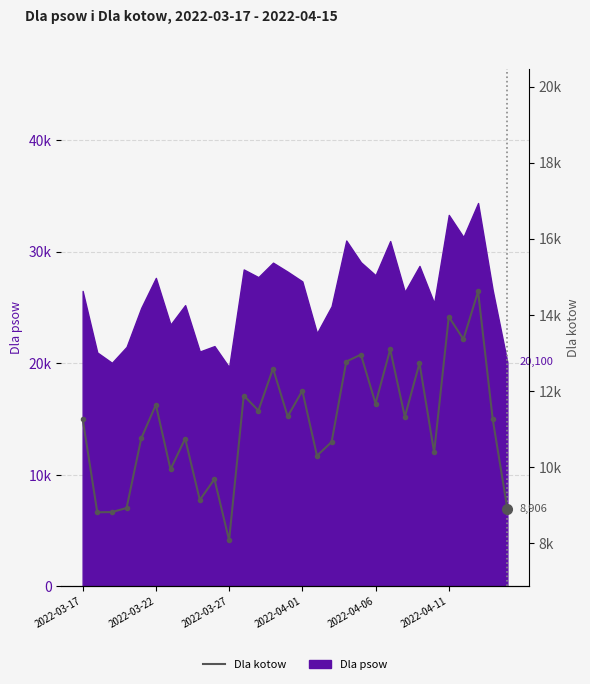

Approximately how many times larger is the value at 7 compared to 12?

0.9